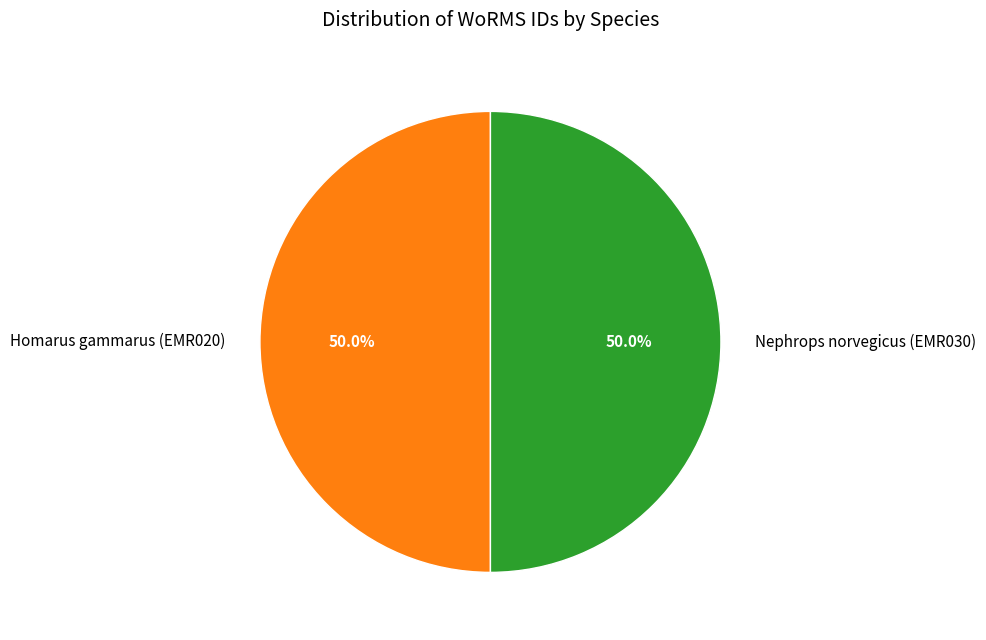

What is the ratio of the value at Homarus gammarus (EMR020) to the value at Nephrops norvegicus (EMR030)?

1.0